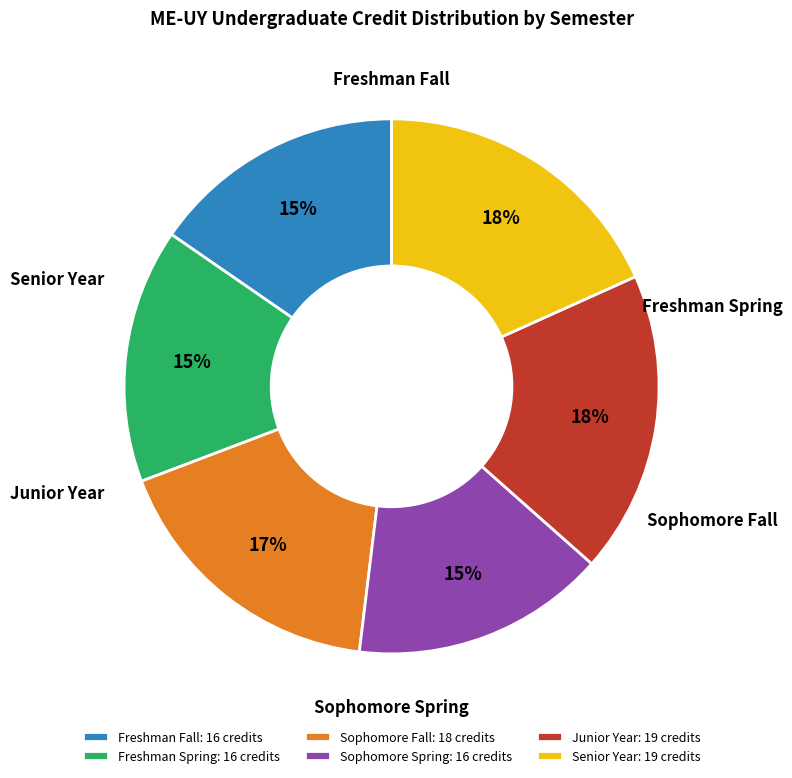

Between Senior Year and Sophomore Spring, which is larger?

Senior Year